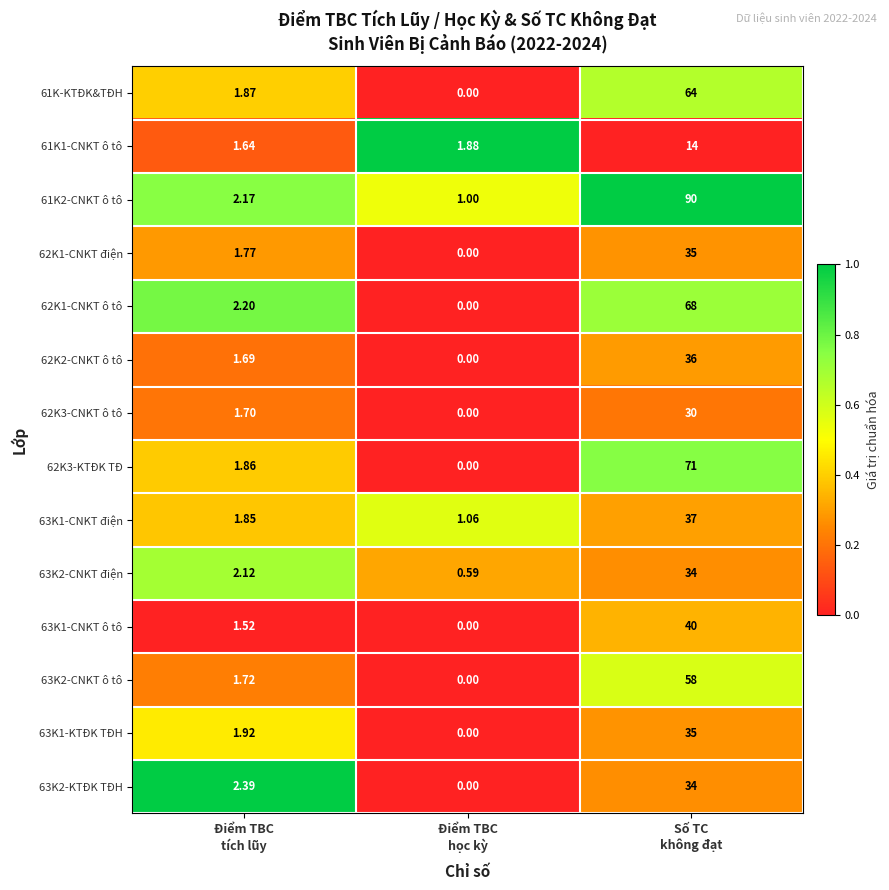

Which category has the highest value across all series?

Số TC
không đạt